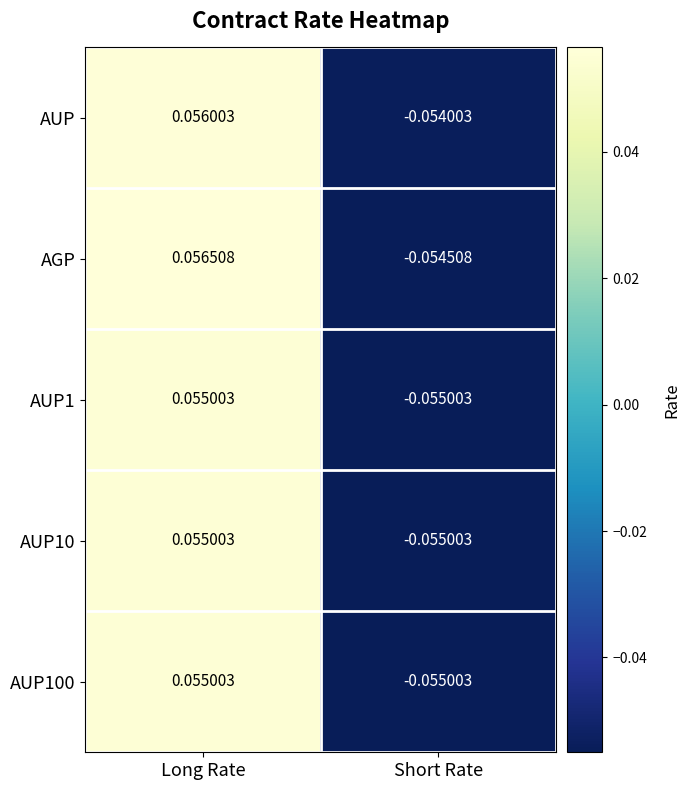

Which series changed the most between Long Rate and Short Rate?

AGP